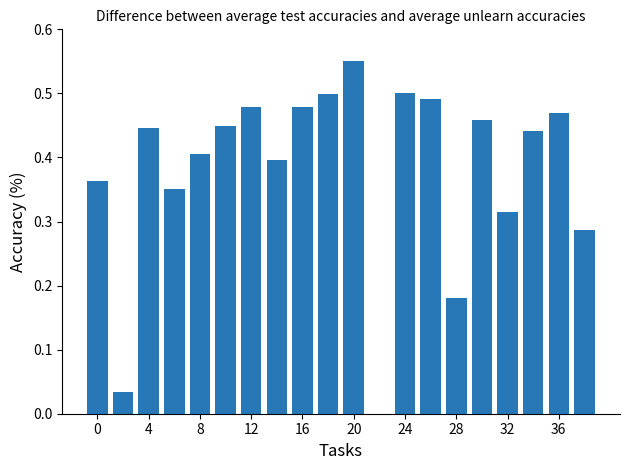

What is the sum of all values?

7.6